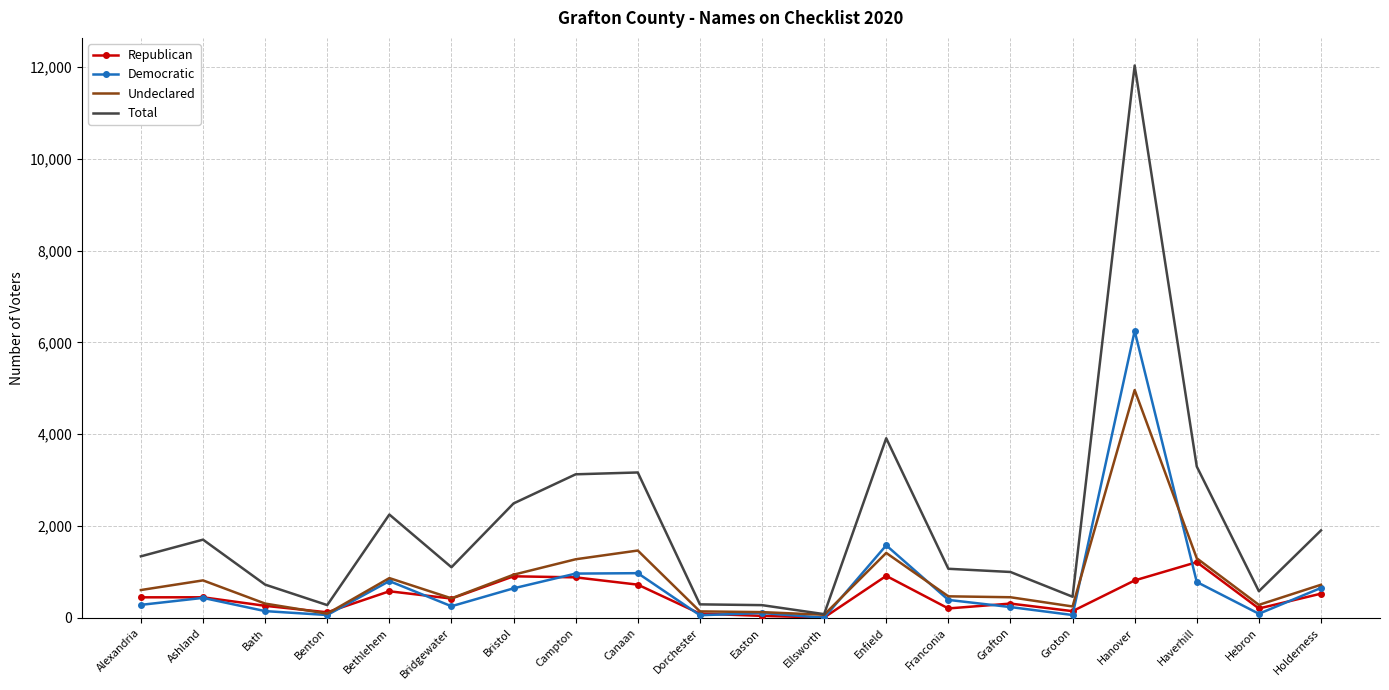

What are all the series names shown in the legend?

Republican, Democratic, Undeclared, Total